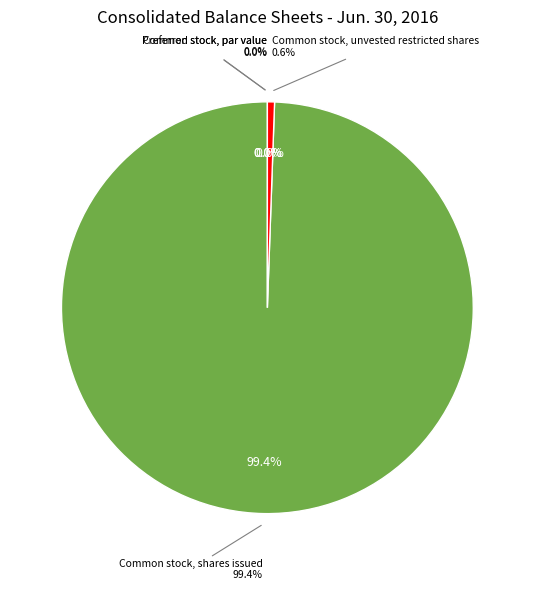

What is the smallest slice in the pie chart?

Common stock, par value